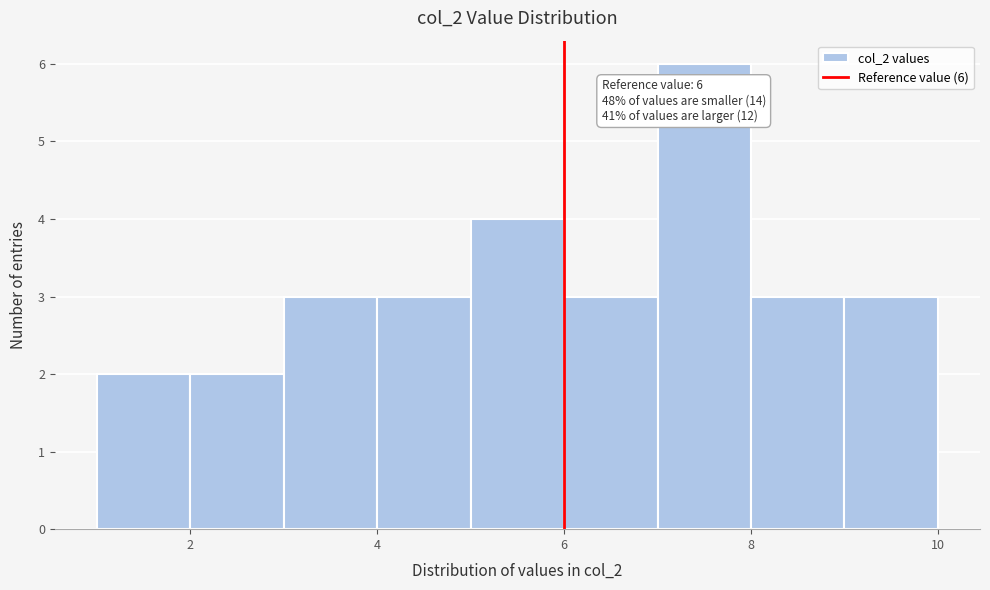

Which range on the x-axis has the tallest bar?

7 to 8